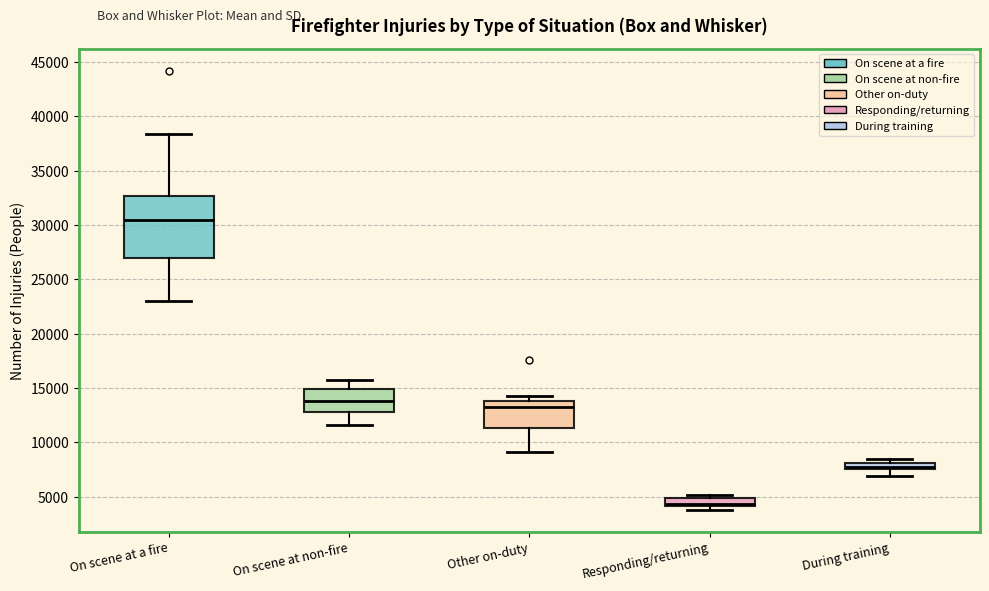

Comparing the boxes themselves (not the whiskers), which one is the tallest?

On scene at a fire